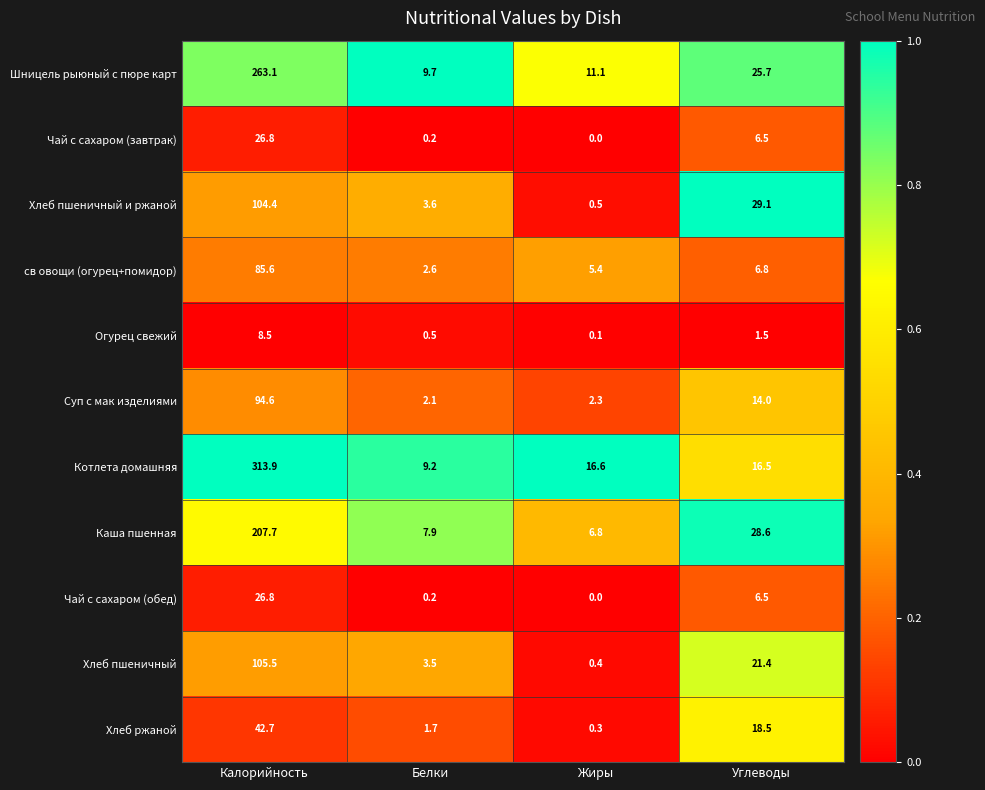

Which series changed the most between Калорийность and Жиры?

Котлета домашняя